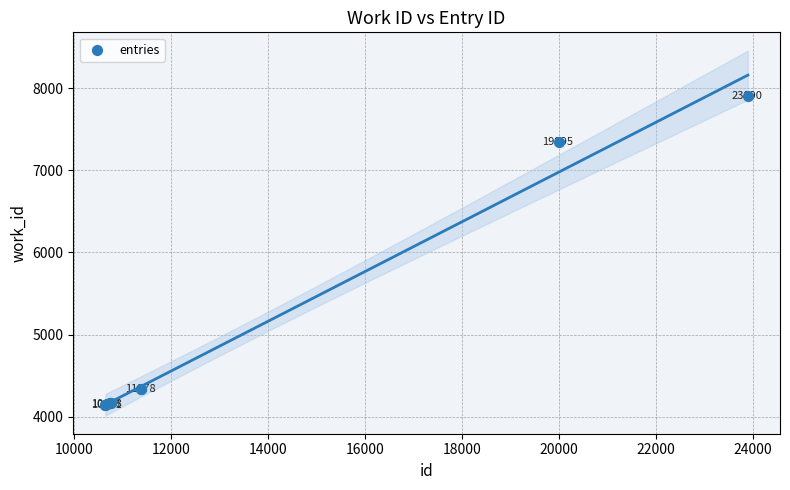

What Y value in the scatter plot is closest to 6023?

7344